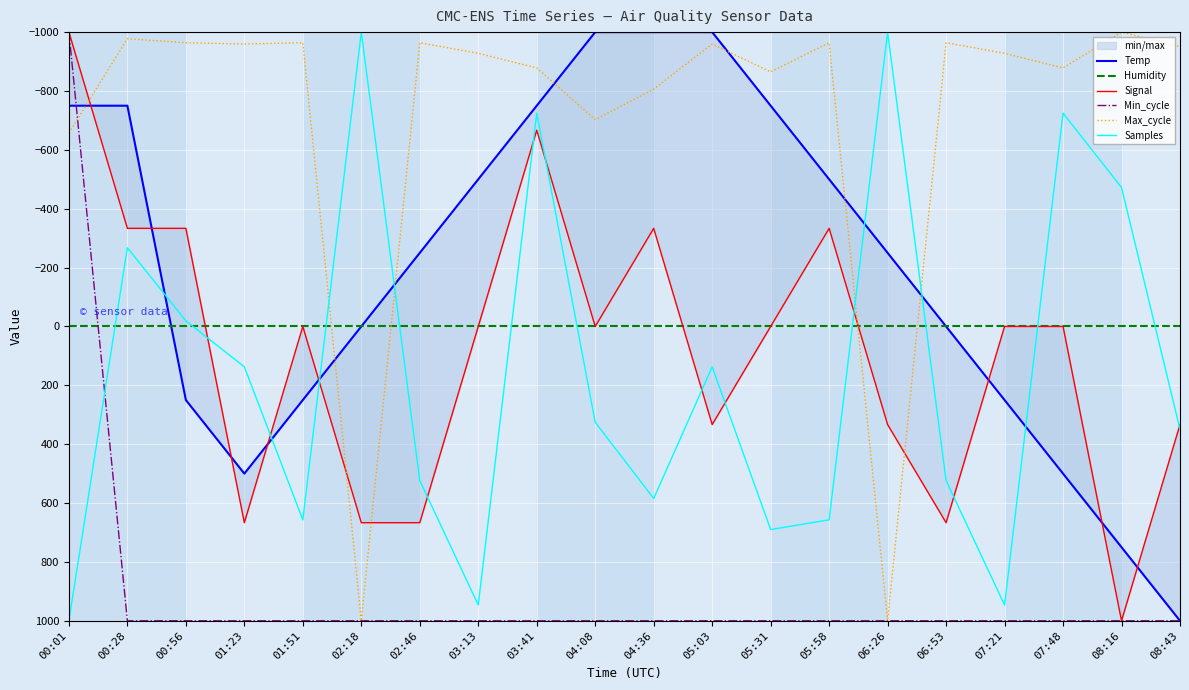

What is the sum of the Signal values at 05:03 and 08:43?

666.7